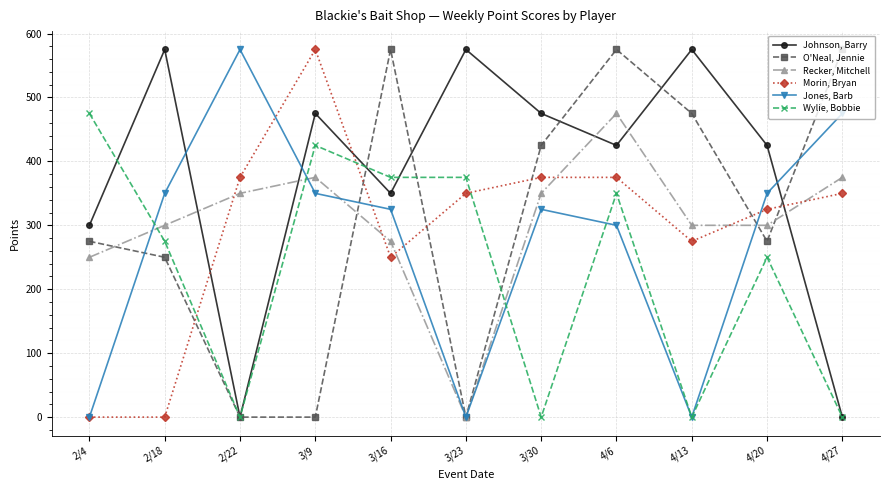

What are all the series names shown in the legend?

Johnson, Barry, O'Neal, Jennie, Recker, Mitchell, Morin, Bryan, Jones, Barb, Wylie, Bobbie